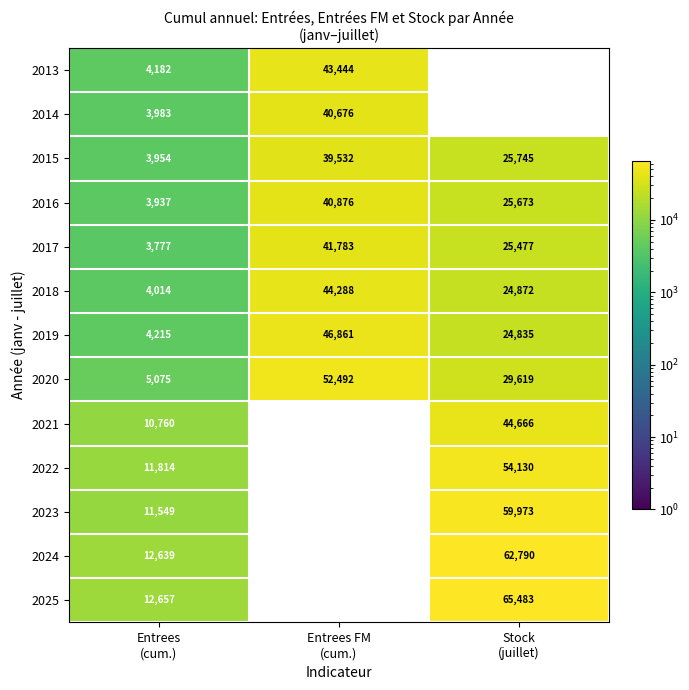

Rank the series at Entrees
(cum.) from highest to lowest value.

2025, 2024, 2022, 2023, 2021, 2020, 2019, 2013, 2018, 2014, 2015, 2016, 2017